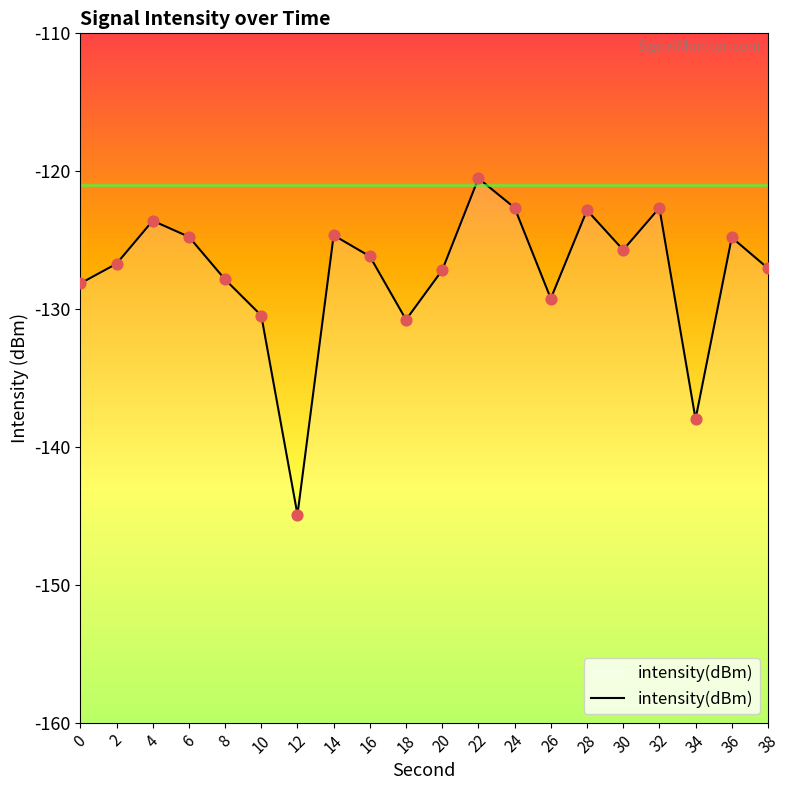

Between 30 and 16, which is larger?

30